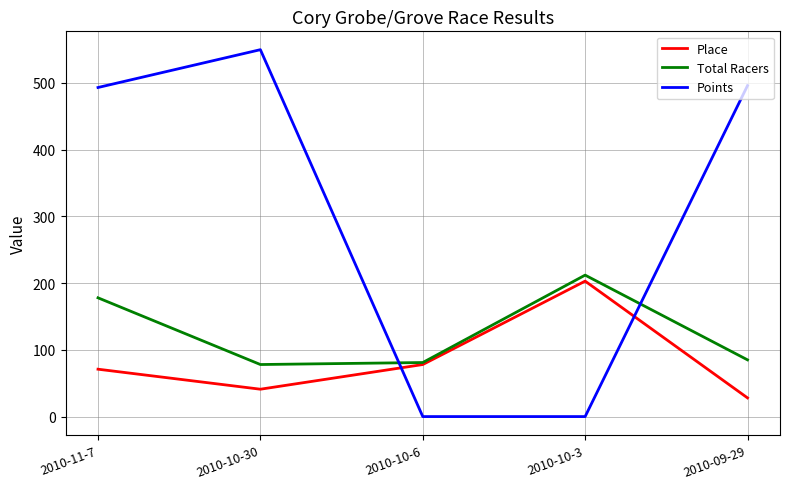

In Place, how many points are lower than both neighbors (excluding endpoints)?

1